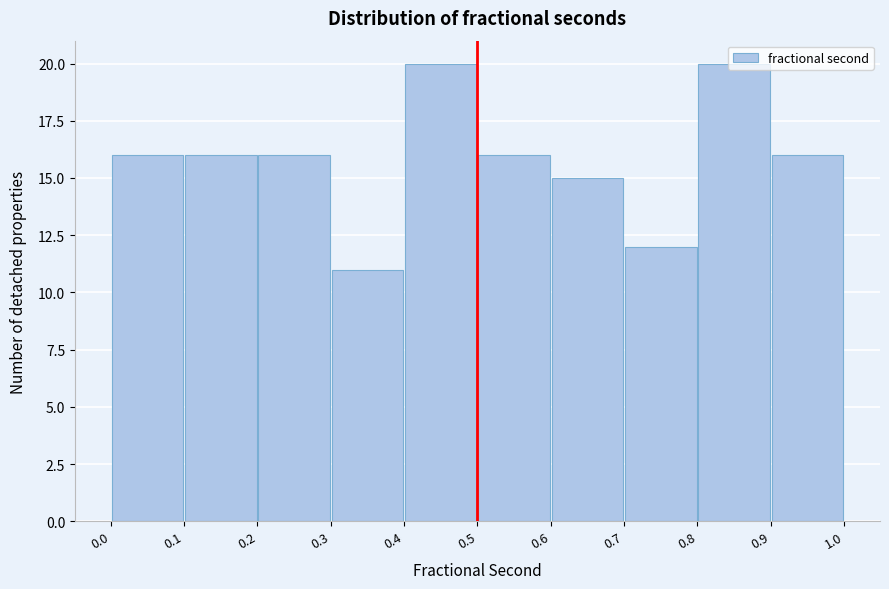

Reading left to right, list every bar in this chart as the range it spans on the x-axis followed by its height. The values are not printed on the chart, so give them approximately, as read against the axis.

0.0 to 0.1: 16
0.1 to 0.2: 16
0.2 to 0.3: 16
0.3 to 0.4: 11
0.4 to 0.5: 20
0.5 to 0.6: 16
0.6 to 0.7: 15
0.7 to 0.8: 12
0.8 to 0.9: 20
0.9 to 1.0: 16